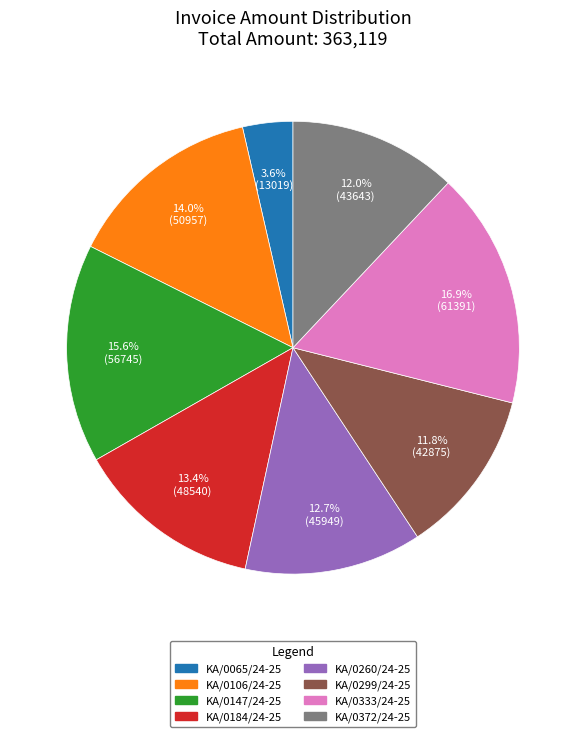

To the nearest percent, what percentage of the pie is KA/0333/24-25?

17%